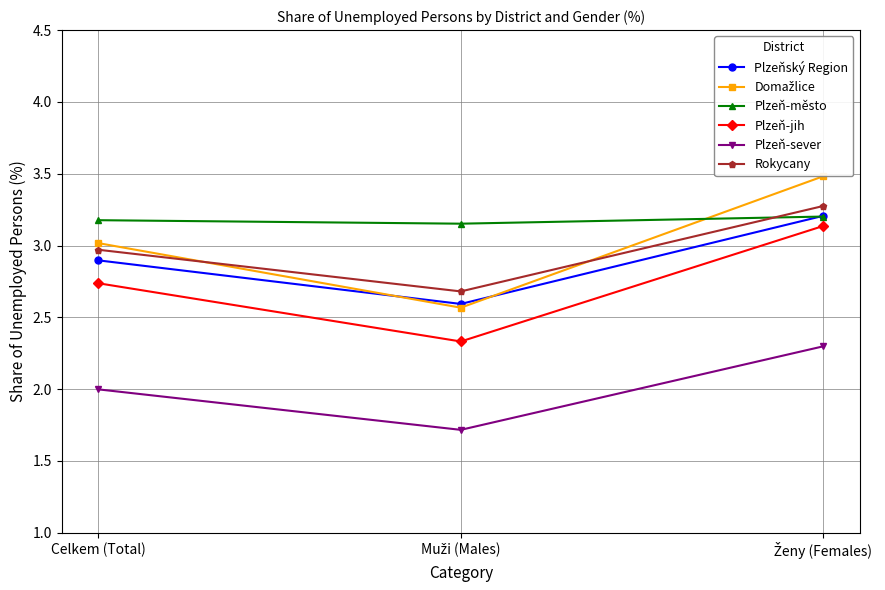

Rank the categories by Domažlice value from highest to lowest.

Ženy (Females), Celkem (Total), Muži (Males)